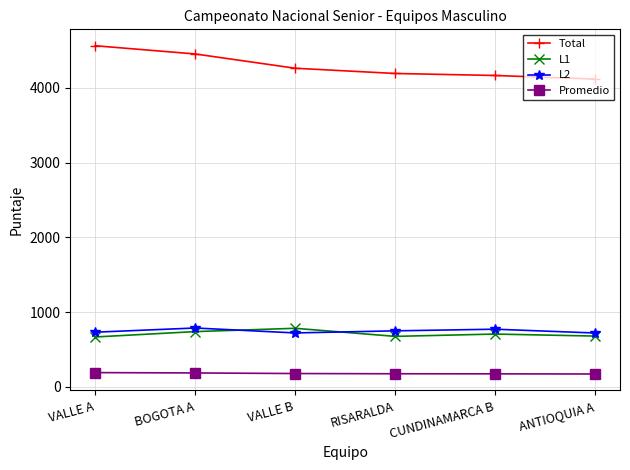

What value does the Promedio series have at RISARALDA?

174.7